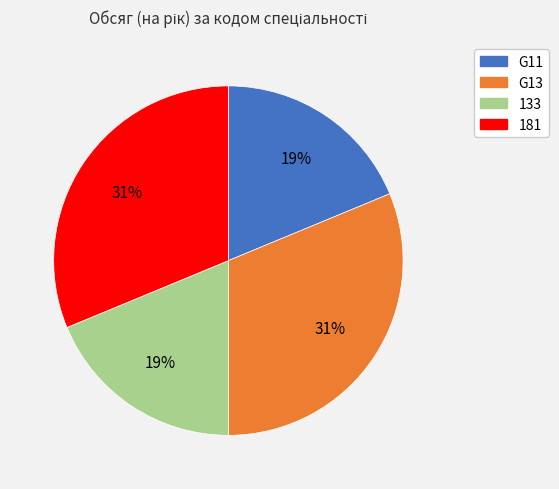

The G11 slice represents 19% of the pie. True or false?

True